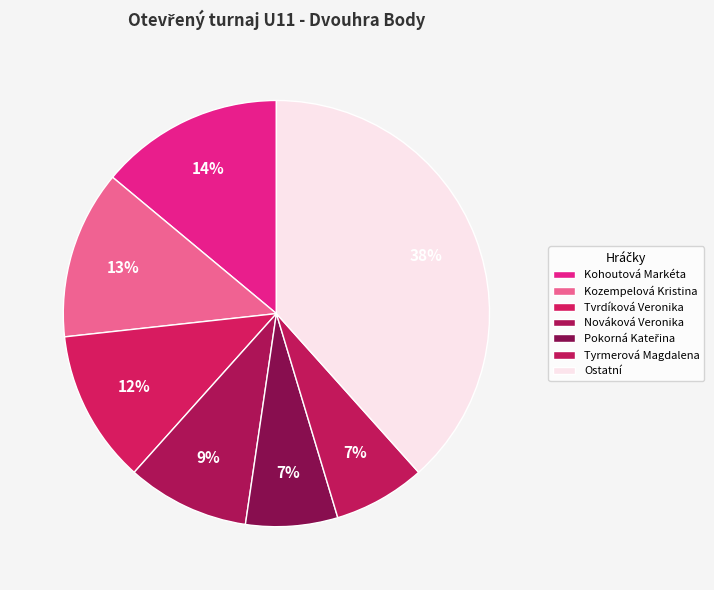

Count the number of slices in the pie.

7